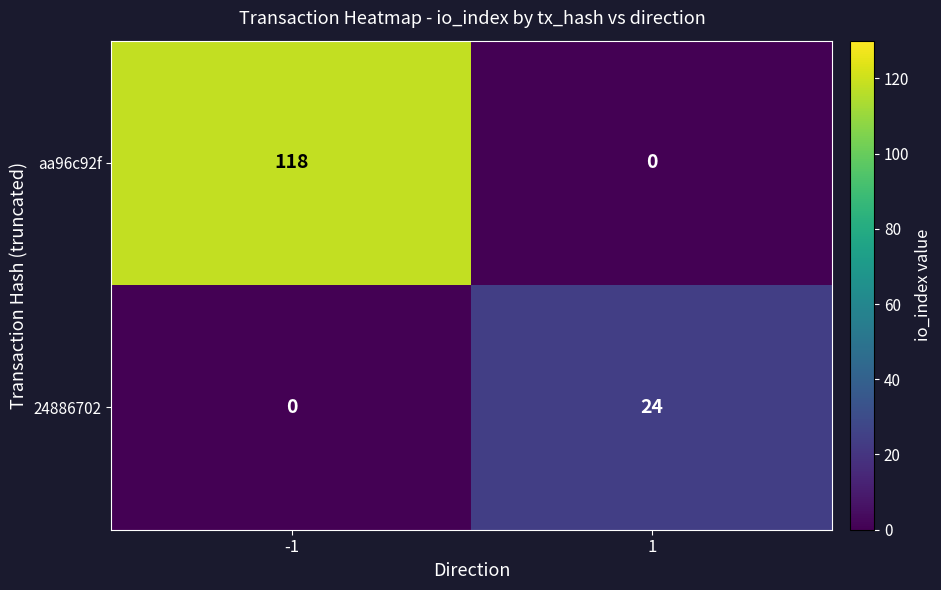

What is the sum of all 24886702 values?

24